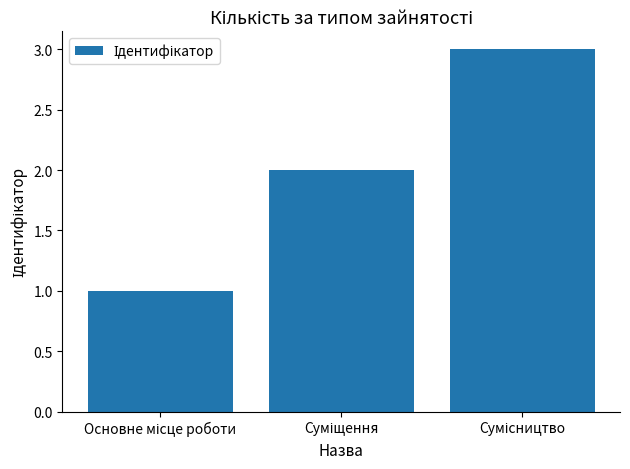

What is the difference between the maximum and minimum values?

2